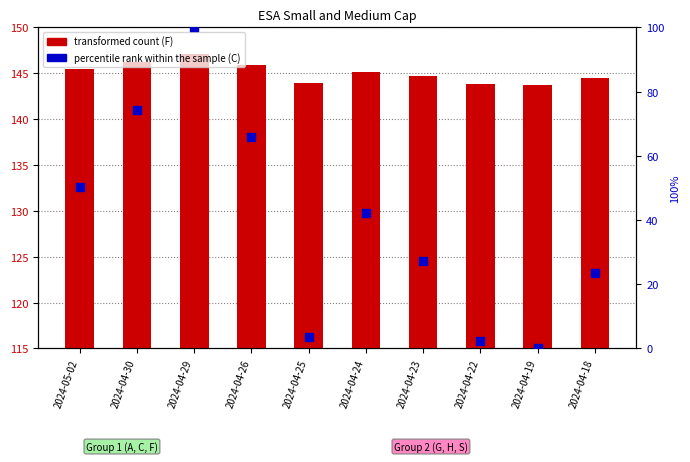

Which series reaches the maximum Y coordinate?

transformed count